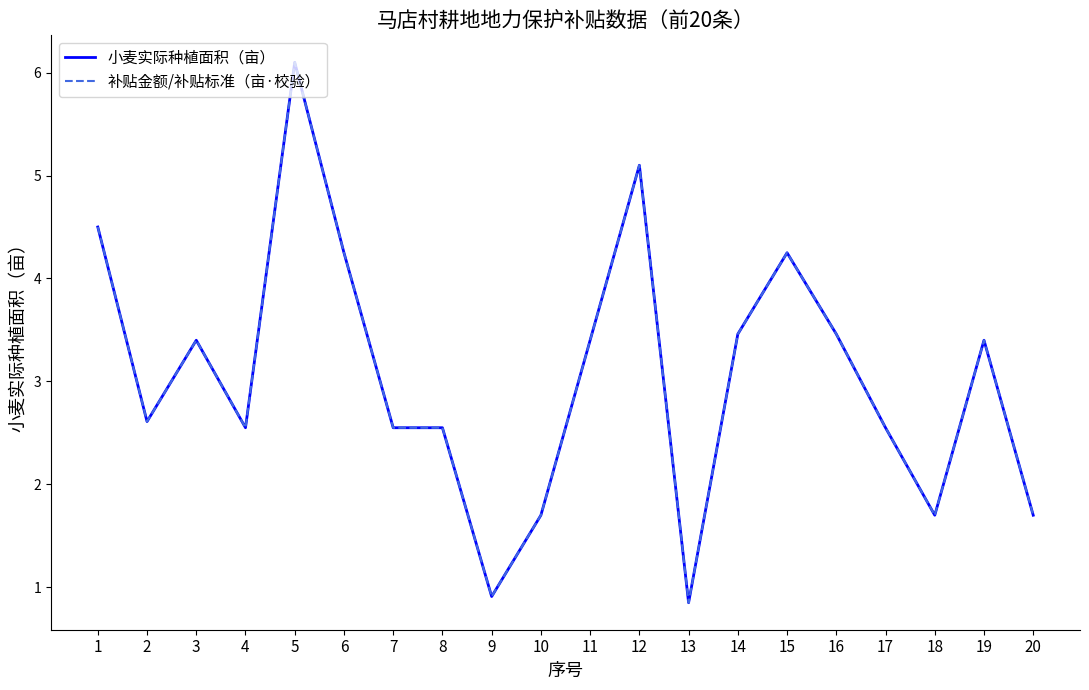

Reading left to right, transcribe all the data shown in this chart.

小麦实际种植面积（亩）: 1=4.5	2=2.6	3=3.4	4=2.5	5=6.1	6=4.2	7=2.5	8=2.5	9=0.9	10=1.7	11=3.4	12=5.1	13=0.8	14=3.5	15=4.2	16=3.5	17=2.5	18=1.7	19=3.4	20=1.7
补贴金额/补贴标准（亩·校验）: 1=4.5	2=2.6	3=3.4	4=2.6	5=6.1	6=4.2	7=2.6	8=2.6	9=0.9	10=1.7	11=3.4	12=5.1	13=0.8	14=3.5	15=4.2	16=3.5	17=2.6	18=1.7	19=3.4	20=1.7